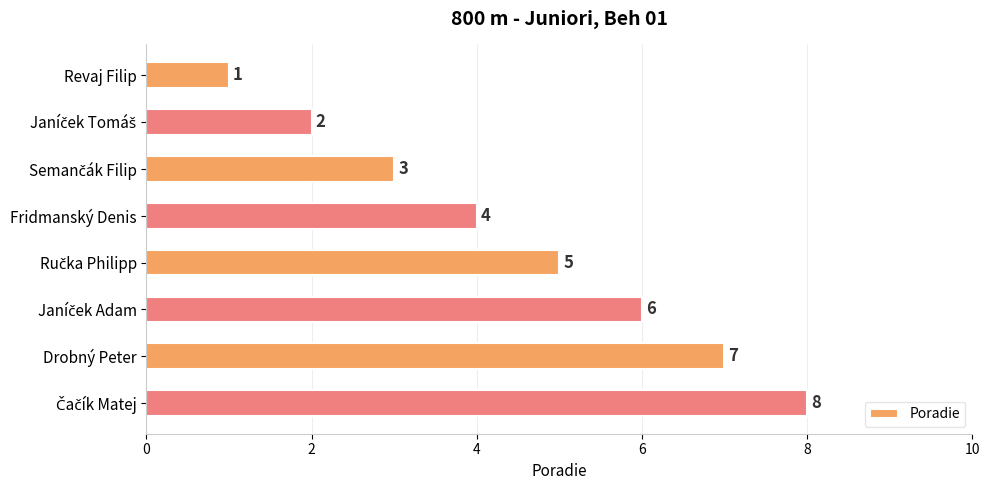

What is the smallest value displayed?

1